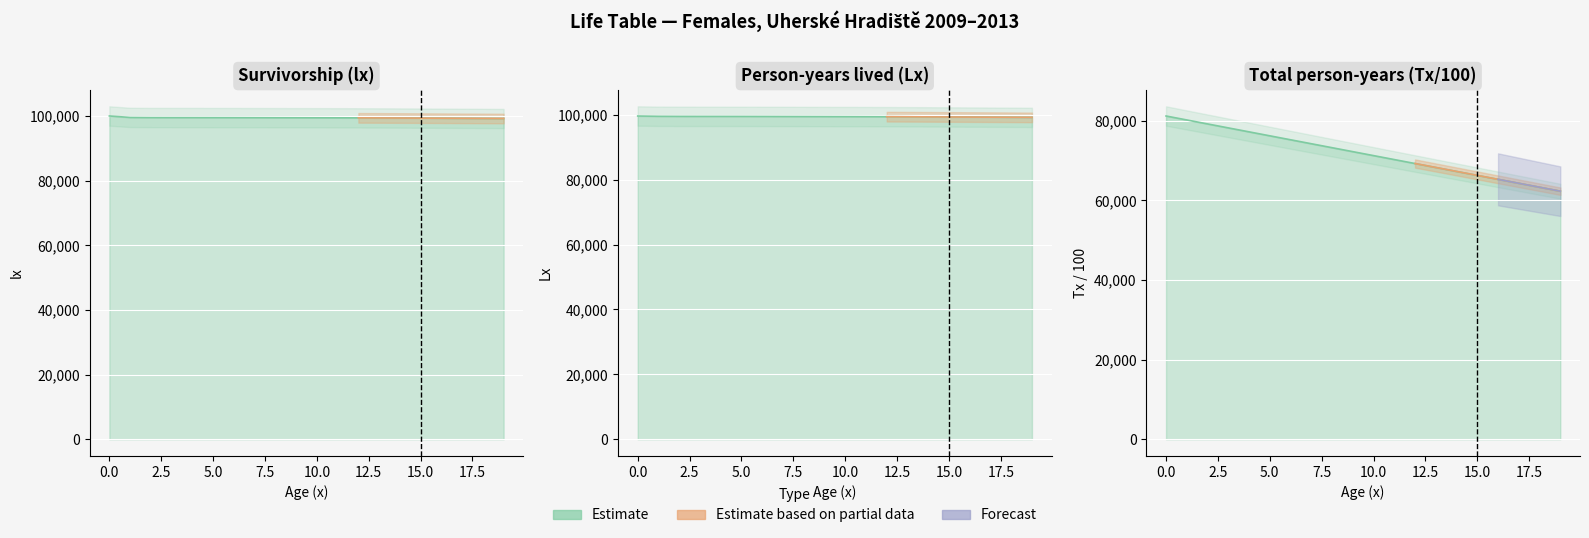

True or false: lx and Lx cross at least once.

False